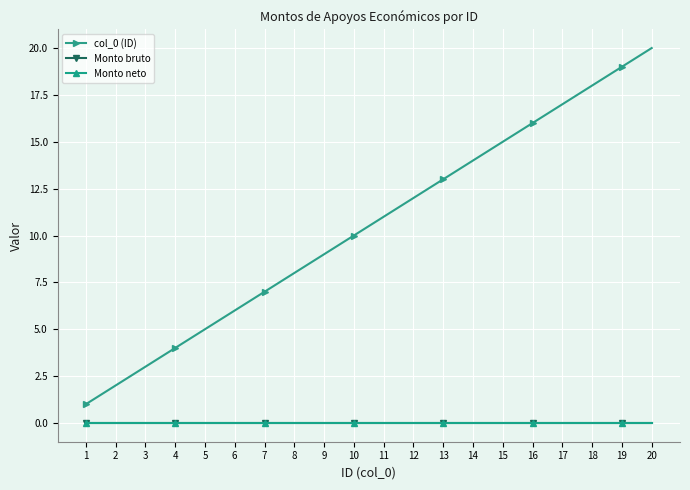

Which series has the widest spread of values?

col_0 (ID)